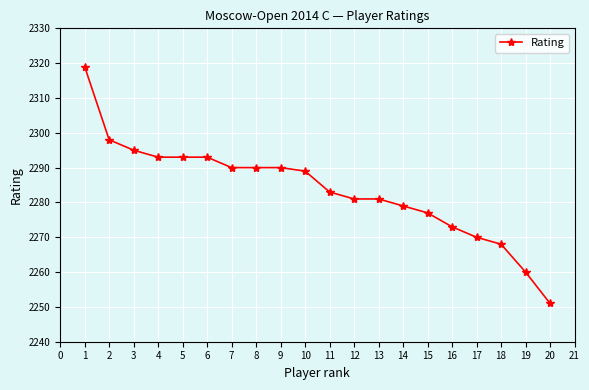

Which label corresponds to the largest value in the chart?

1